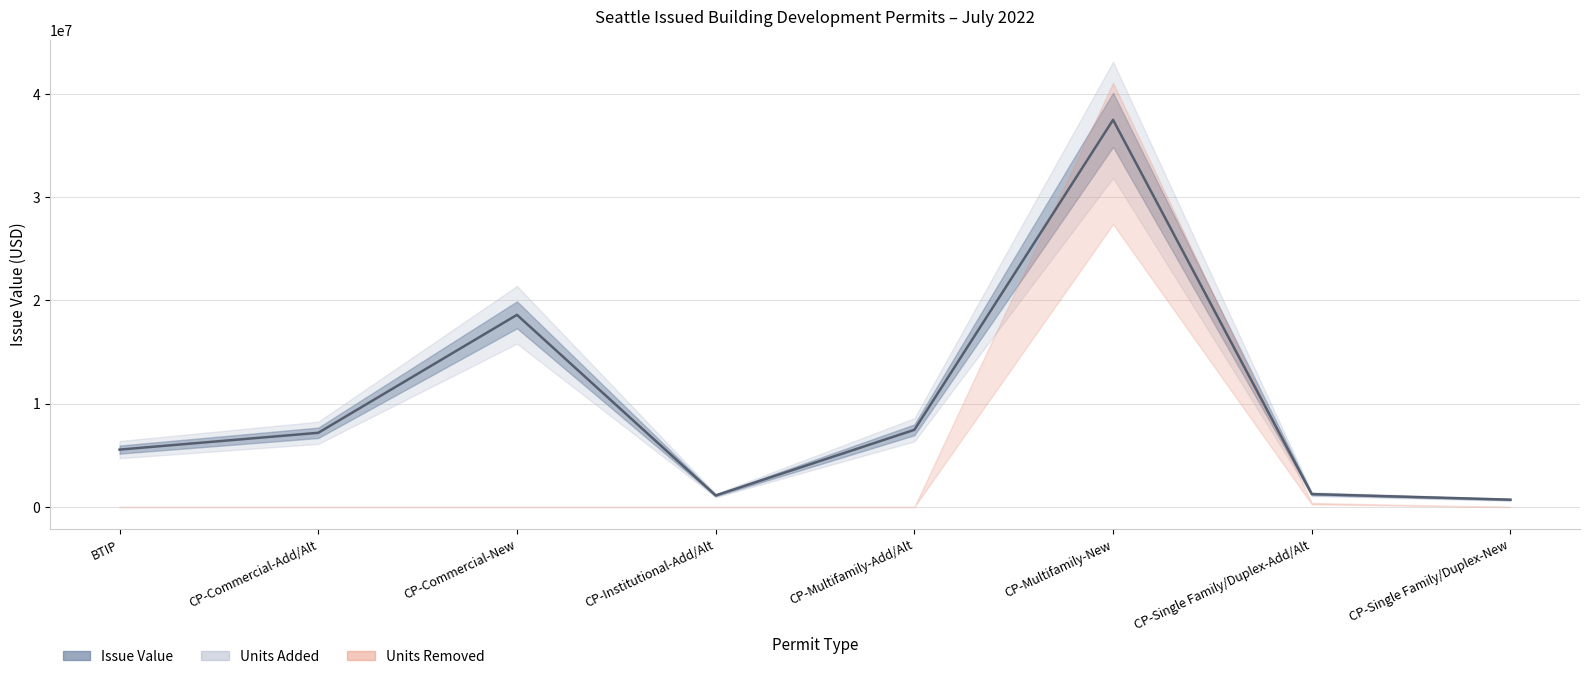

What is the change in value from CP-Institutional-Add/Alt to CP-Single Family/Duplex-New?

-409812